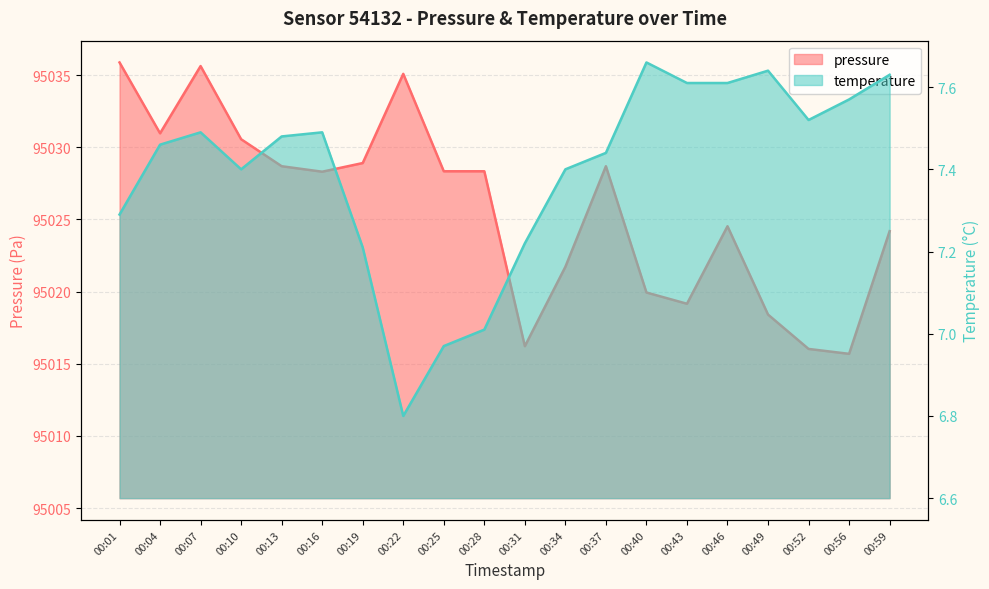

How many lines are shown in the chart?

2